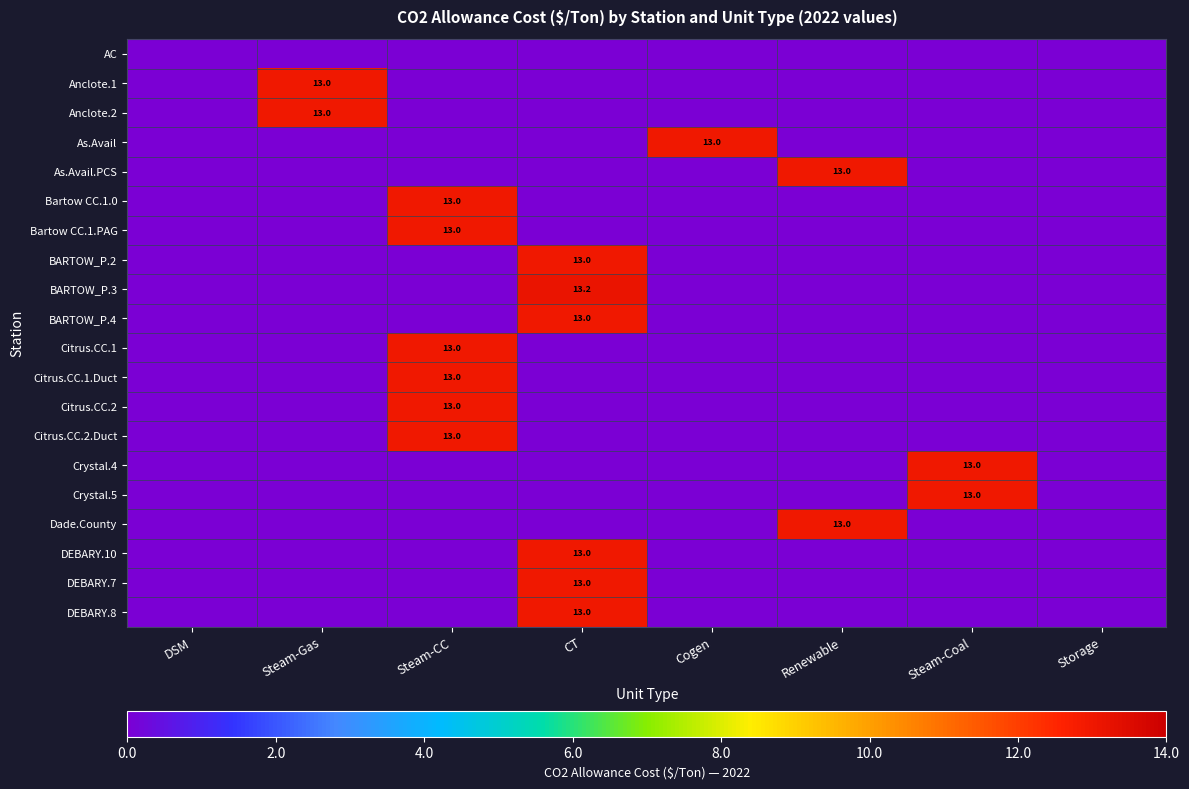

Between Steam-CC and Steam-Gas, which is larger?

Steam-CC